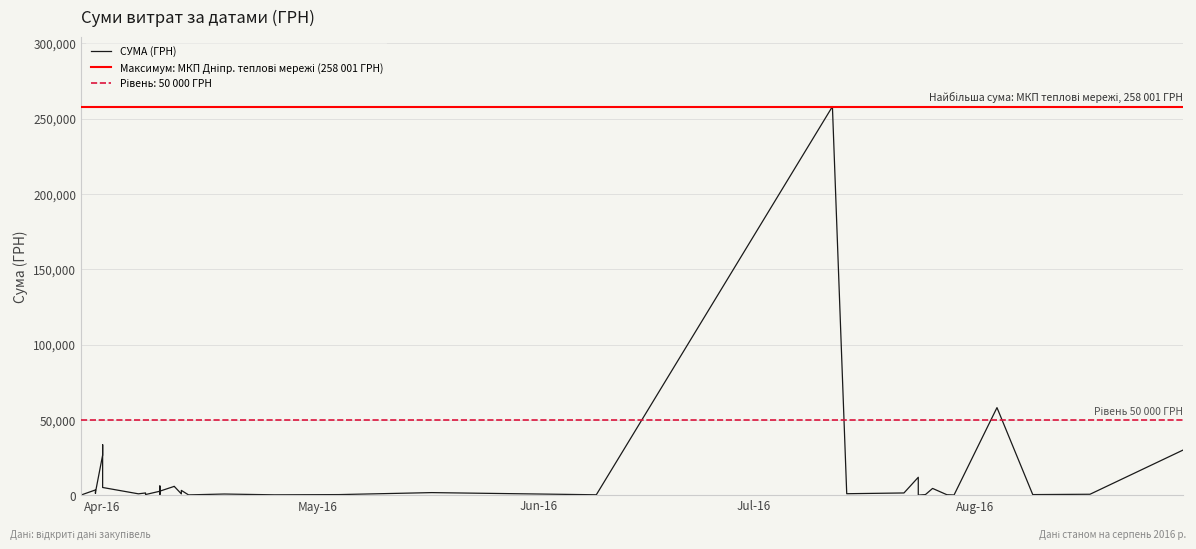

Which category has the highest value across all series?

12.07.2016